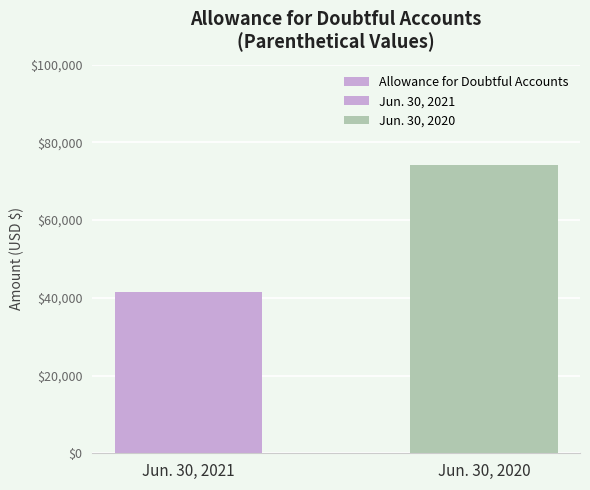

At which label is the value closest to 57791?

Jun. 30, 2021